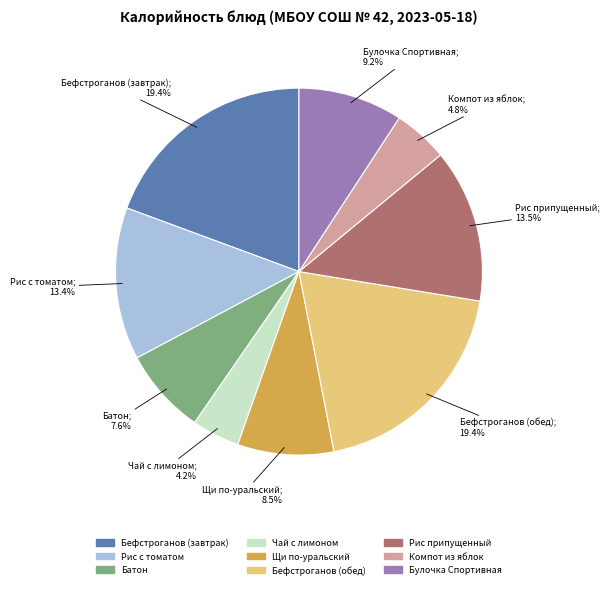

True or false: Бефстроганов (обед) accounts for 19% of the total.

True